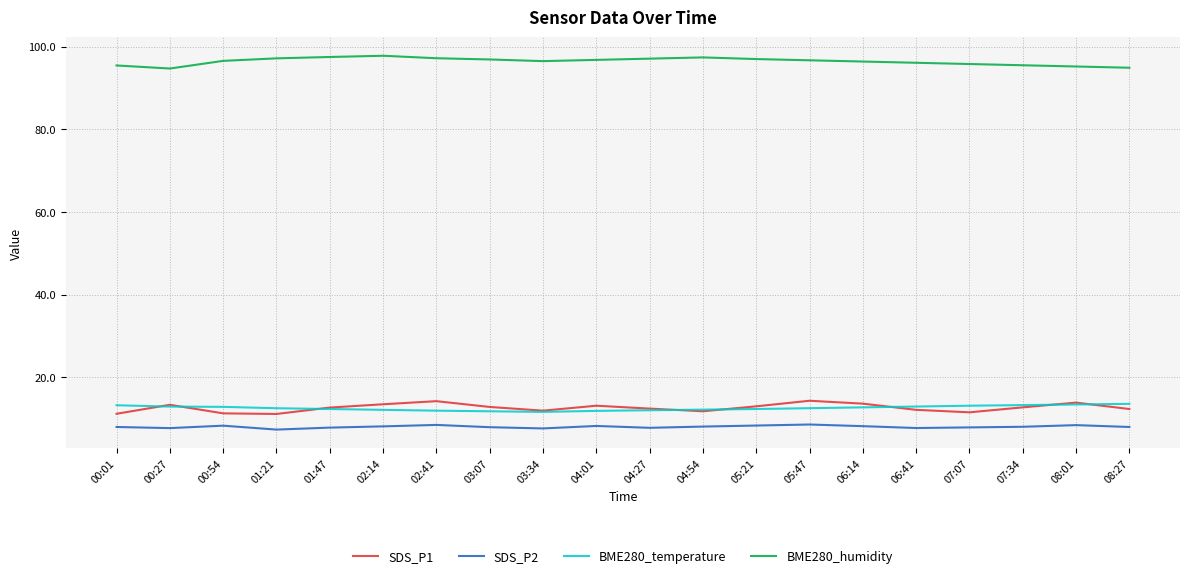

True or false: BME280_temperature and BME280_humidity cross at least once.

False